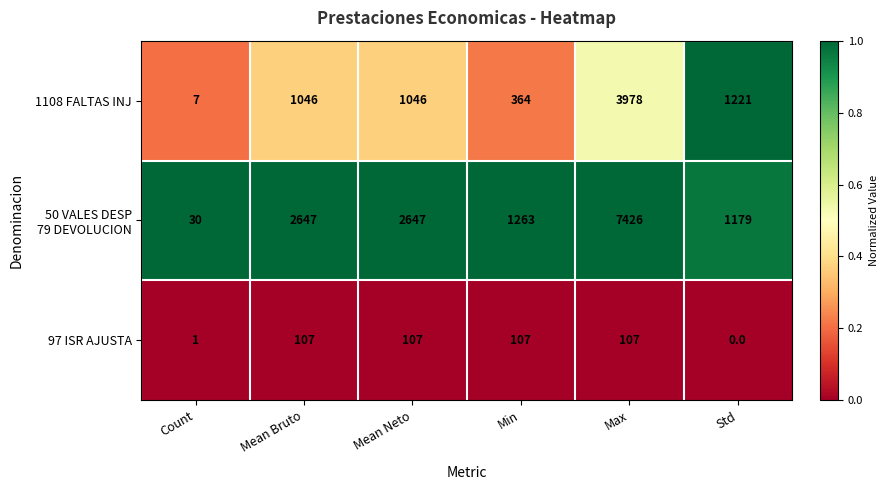

True or false: 97 ISR AJUSTA has a value of 65 at Std.

False